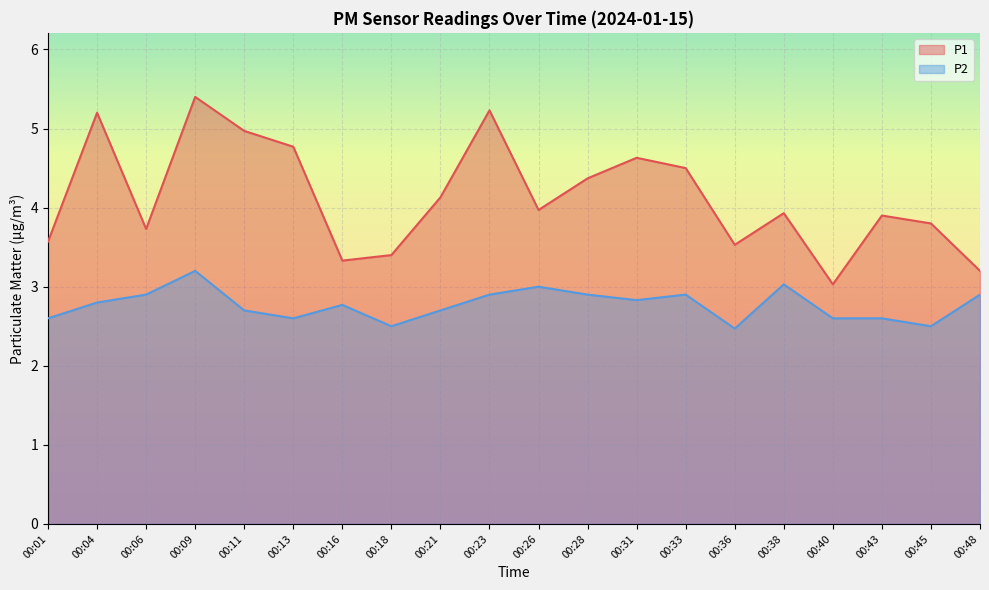

What is the average value of the P2 series?

2.8